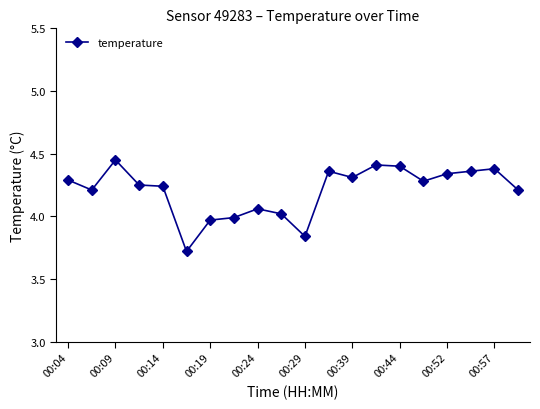

What is the difference between the maximum and minimum values?

0.7